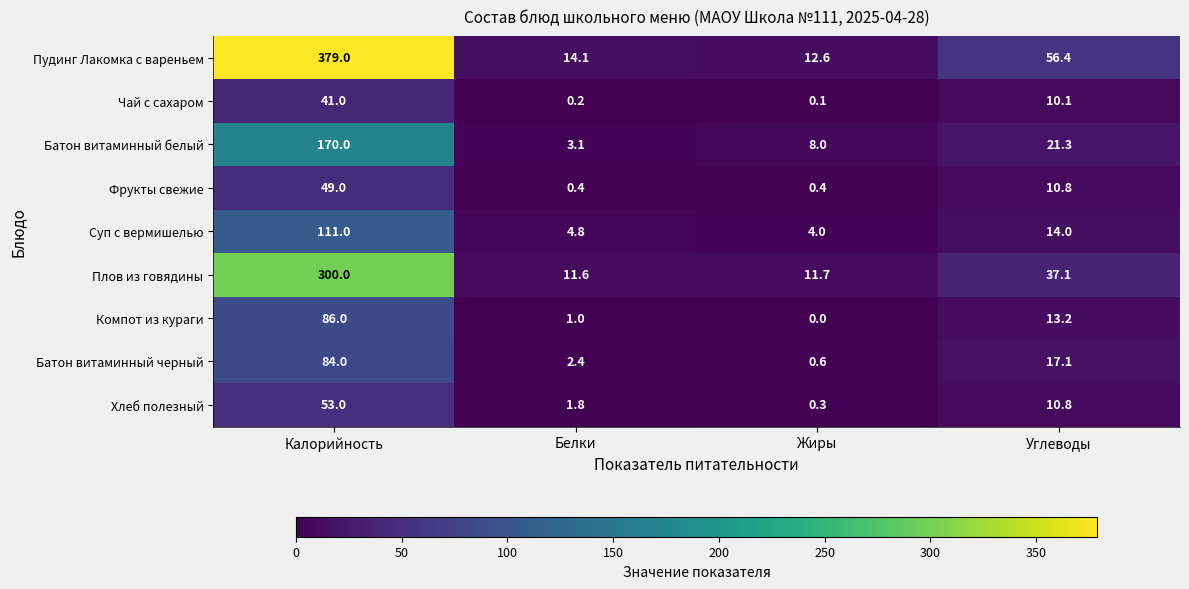

What is the spread (max minus min) of values at Белки?

13.9